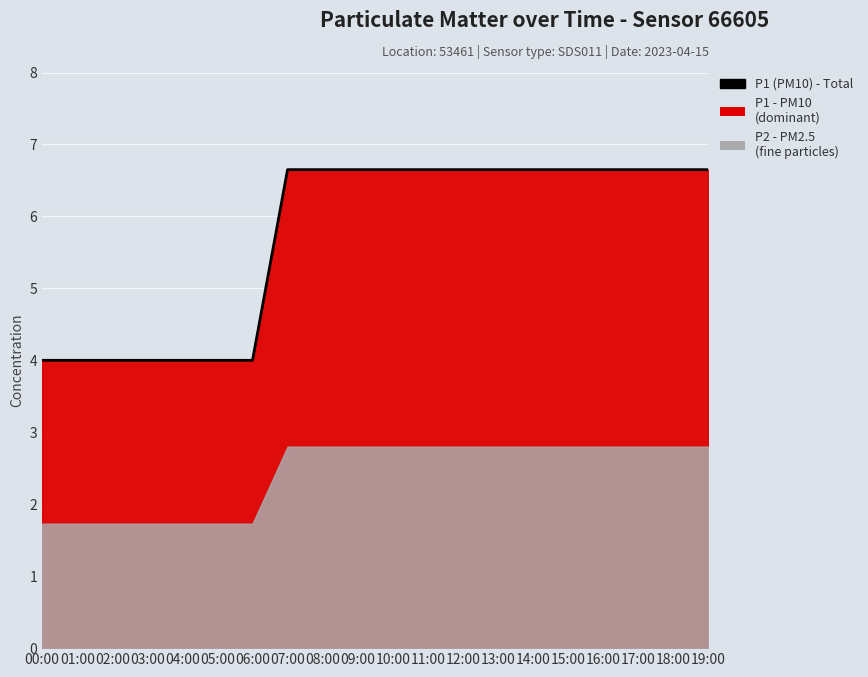

The chart shows a value of 10.4 at 17:00. True or false?

False